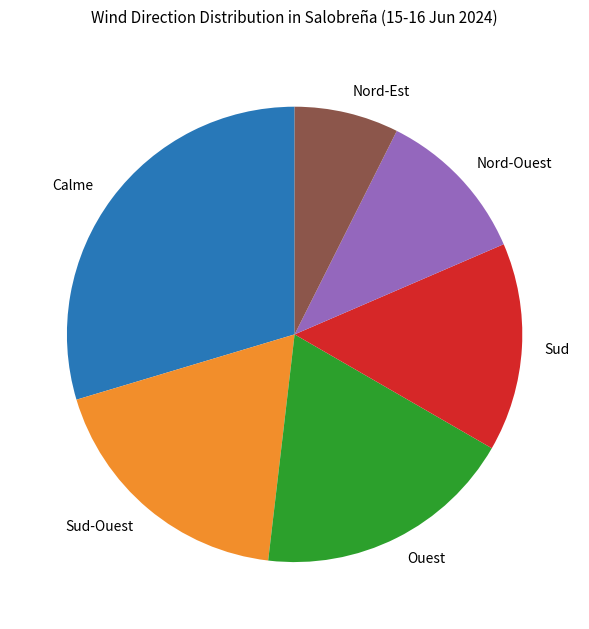

True or false: Nord-Est accounts for 7% of the total.

True